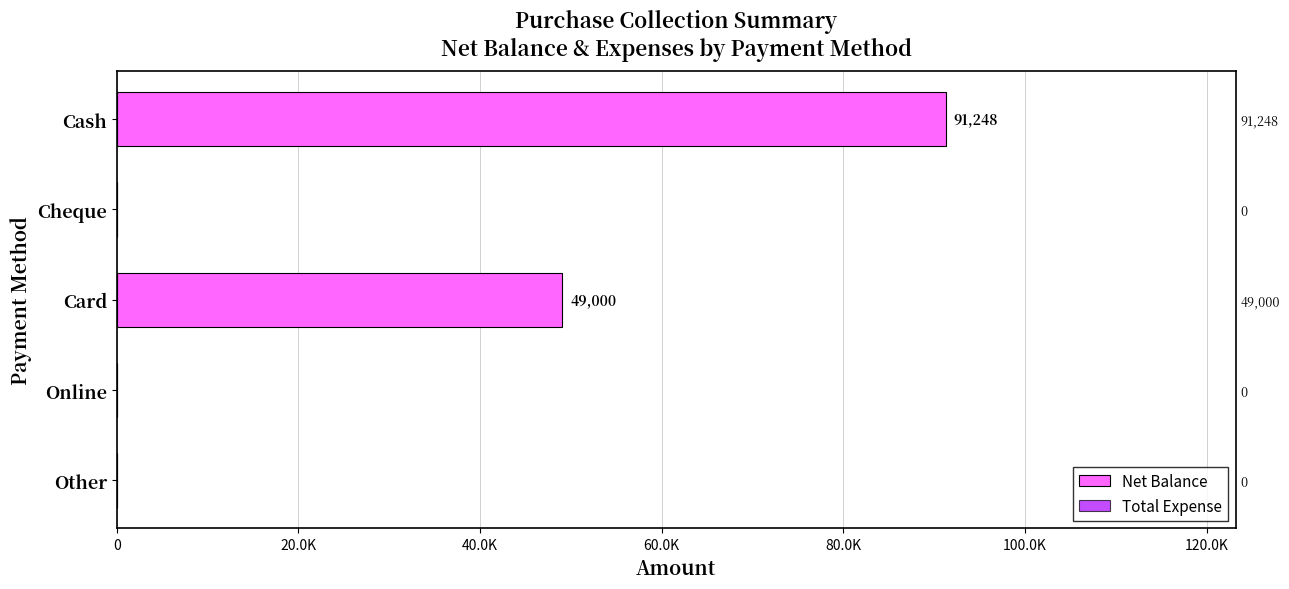

At 40.0K, list the series in order from smallest to largest.

Total Expense, Net Balance